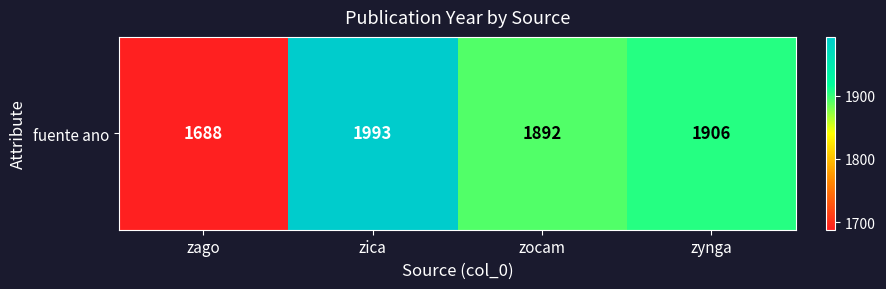

At which label is the value closest to 1840?

zocam